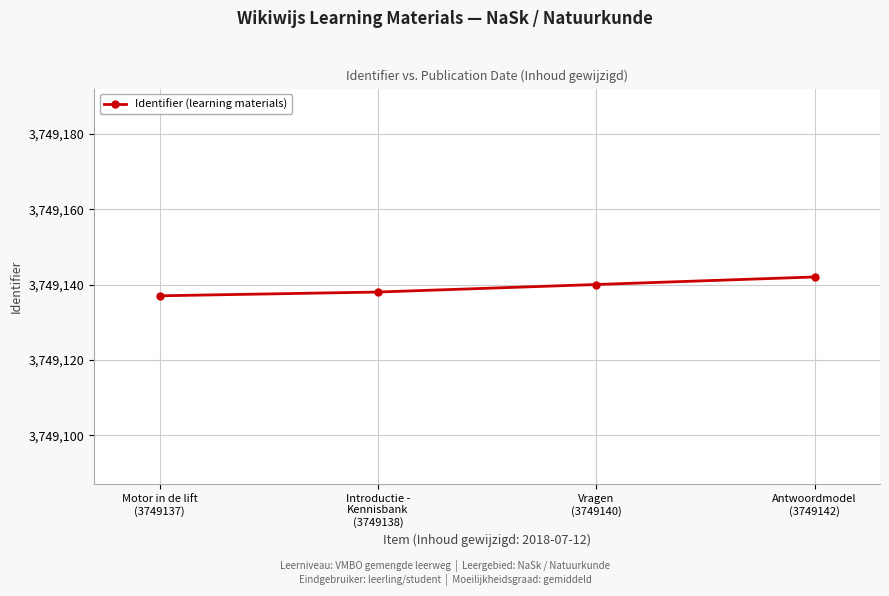

Approximately how many times larger is the value at Introductie -
Kennisbank
(3749138) compared to Motor in de lift
(3749137)?

1.0